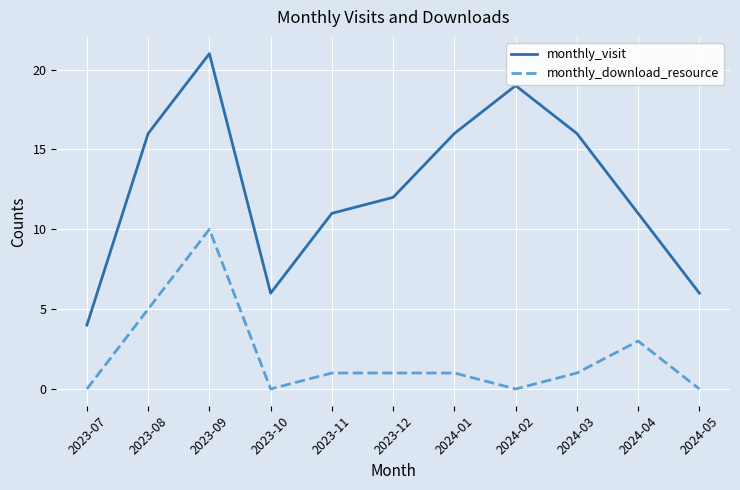

What is the difference between the second highest and second lowest values in the monthly_visit series?

13